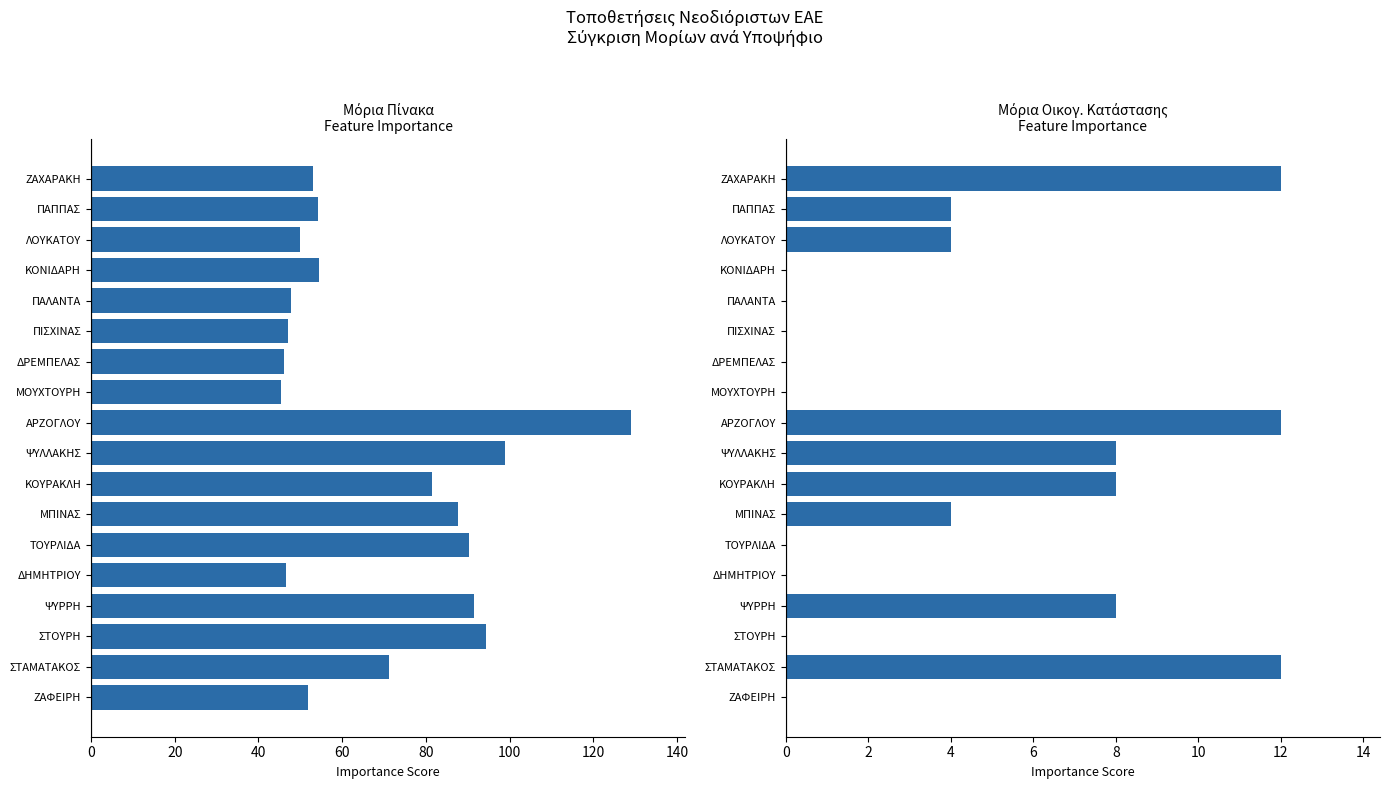

What is the maximum value shown in the chart?

129.0